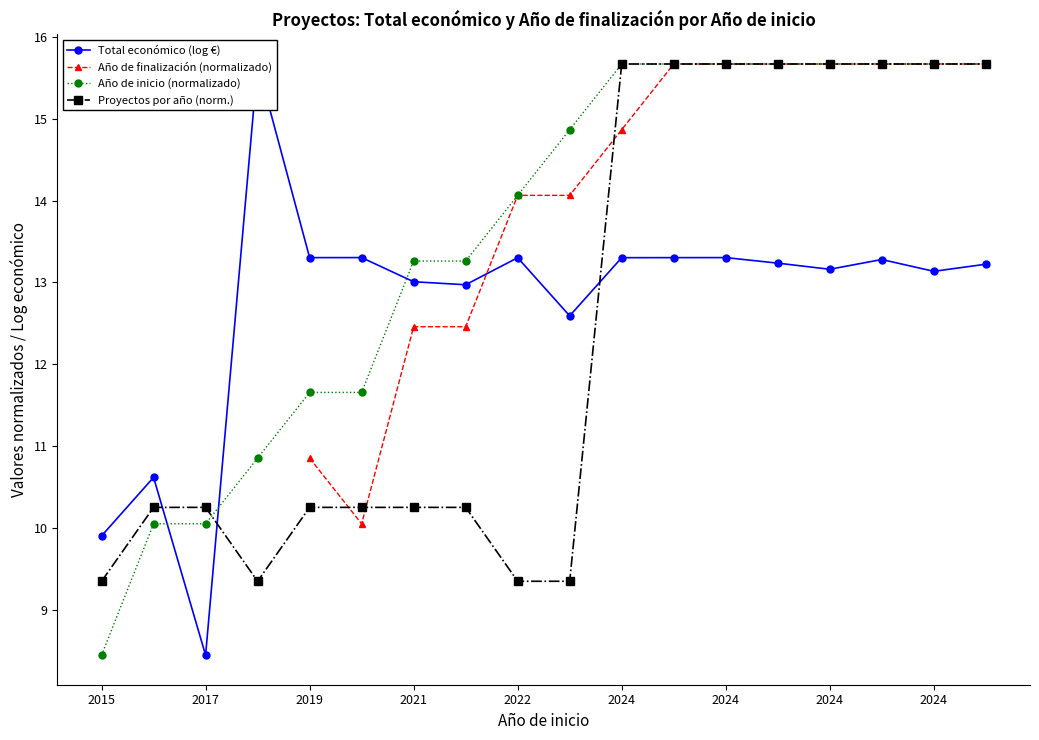

How many values in the Proyectos por año (norm.) series exceed 10?

14